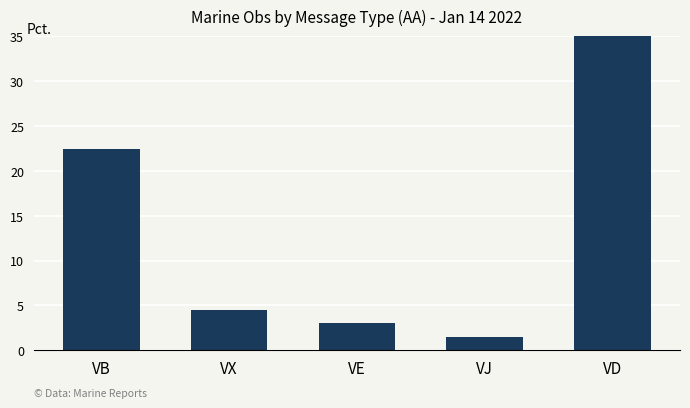

What is the ratio of the value at VX to the value at VD?

0.1